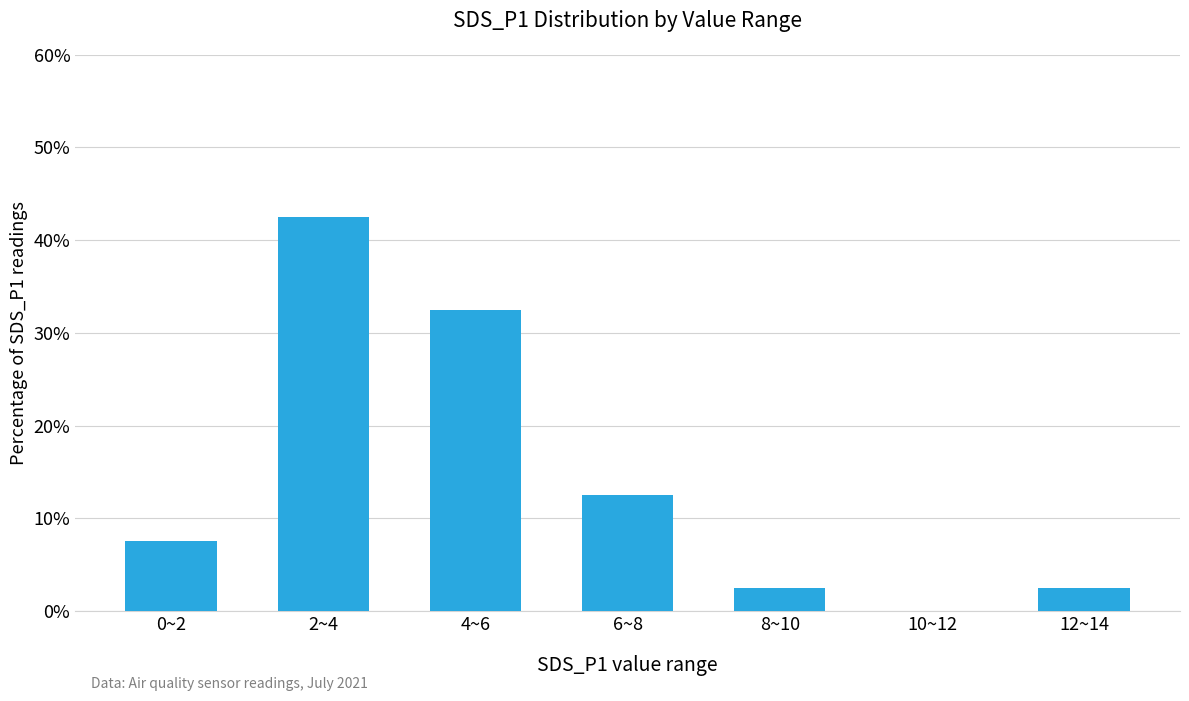

Are the bars horizontal?

No